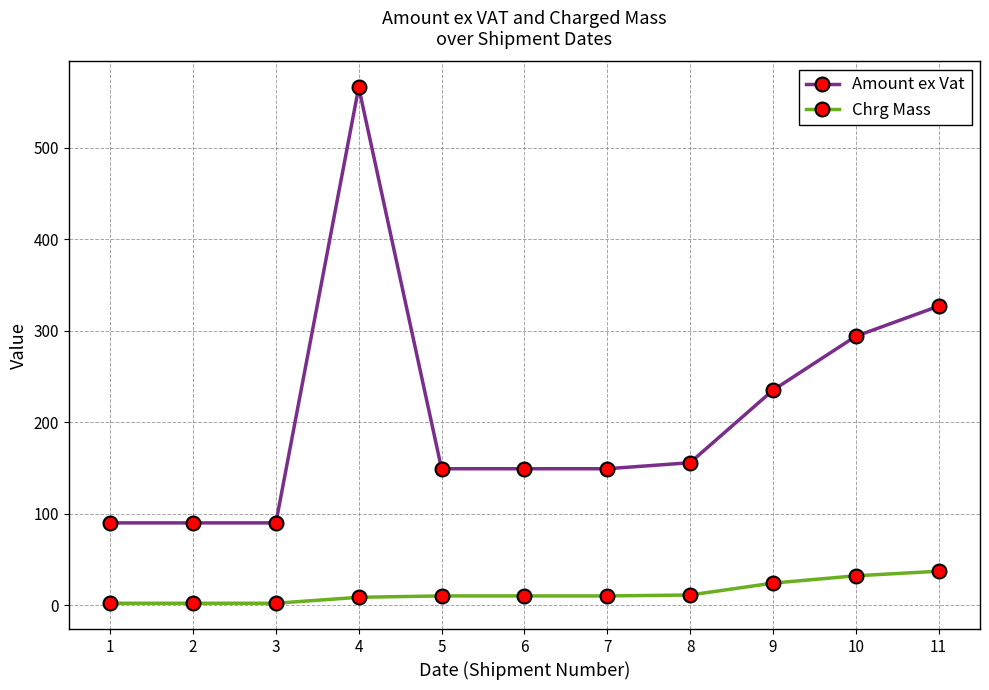

Between 1 and 5, which series saw the biggest shift?

Amount ex Vat